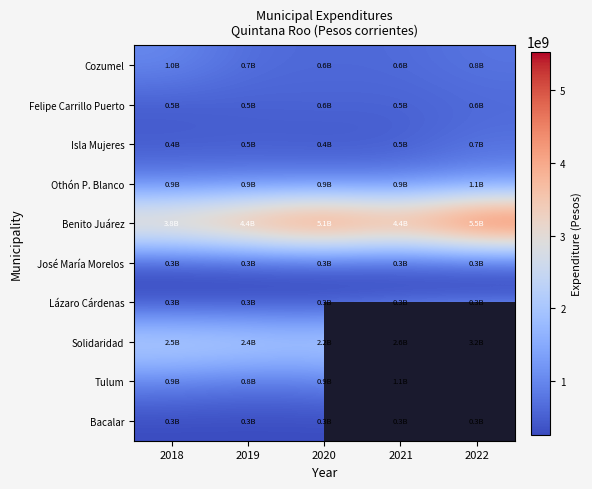

Rank the series at 2019 from lowest to highest value.

Bacalar, Lázaro Cárdenas, José María Morelos, Isla Mujeres, Felipe Carrillo Puerto, Cozumel, Tulum, Othón P. Blanco, Solidaridad, Benito Juárez